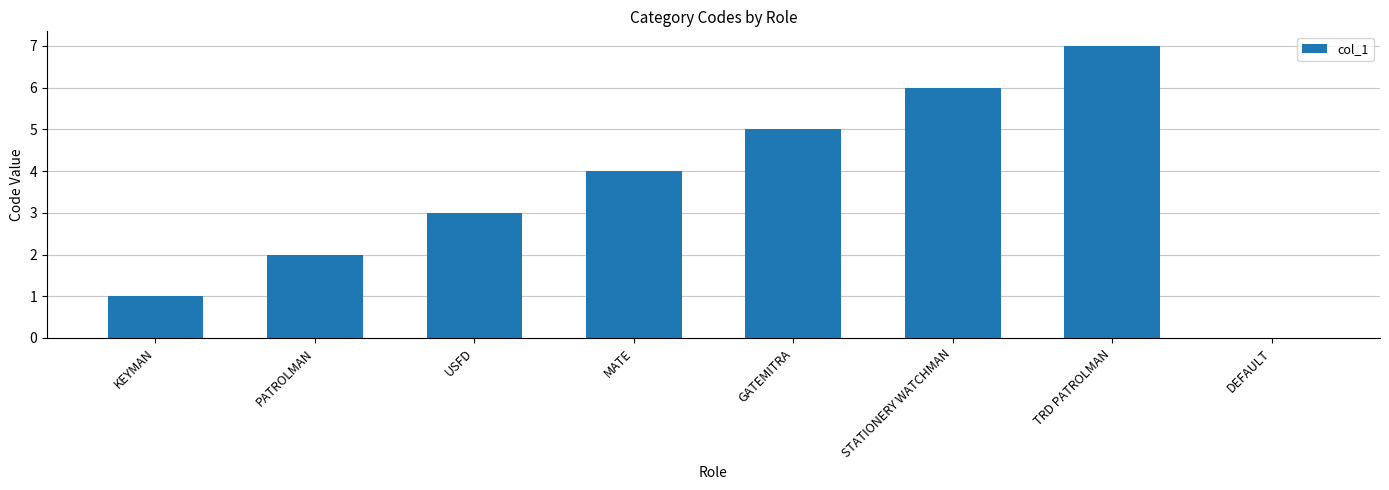

What value does the data have at GATEMITRA?

5